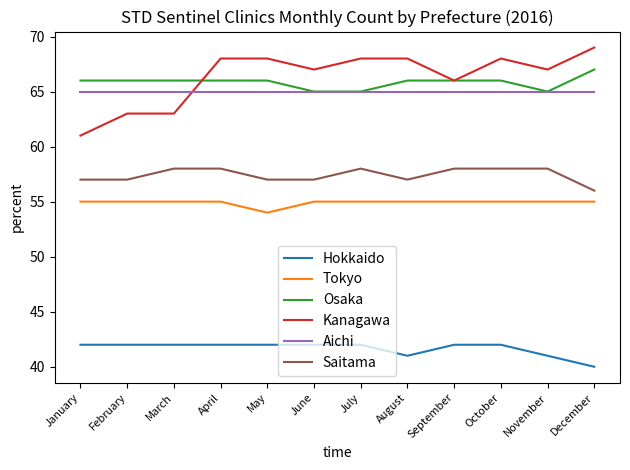

Which category has the lowest value in the Tokyo series?

May